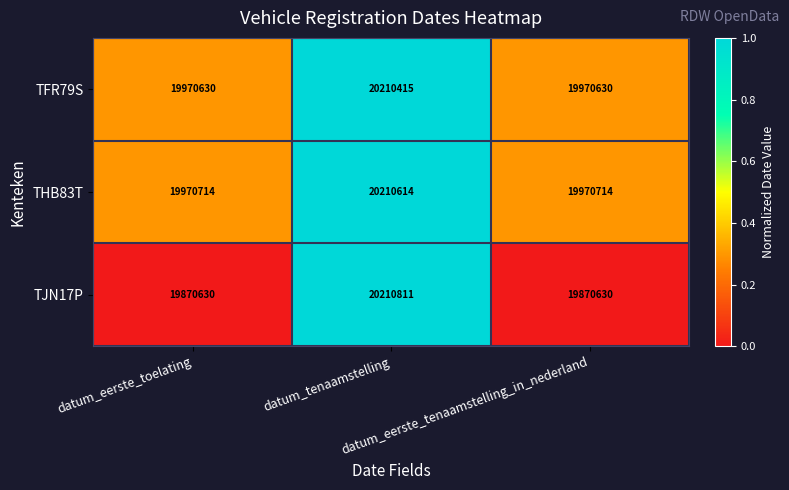

Rank the series by their maximum value, from highest to lowest.

TJN17P, THB83T, TFR79S